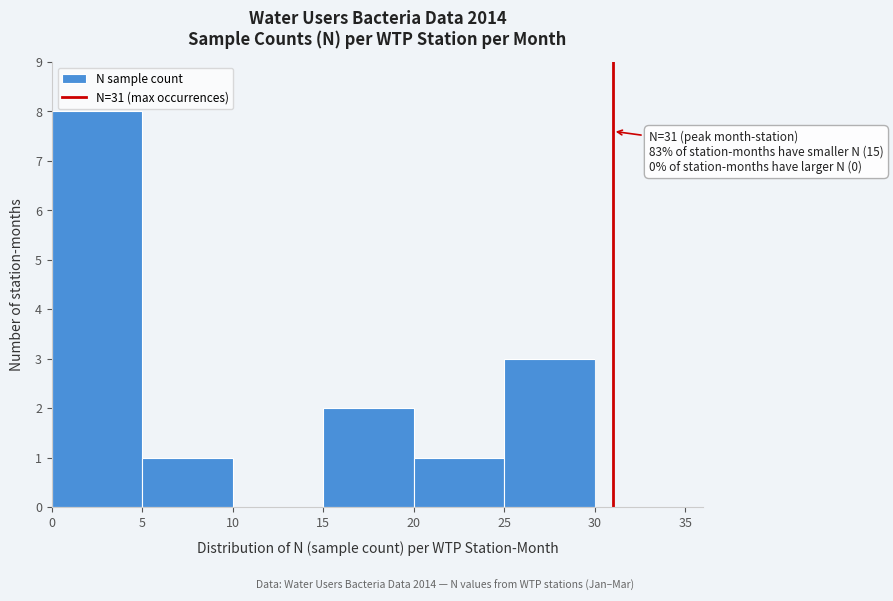

Which range on the x-axis has the tallest bar?

0 to 5